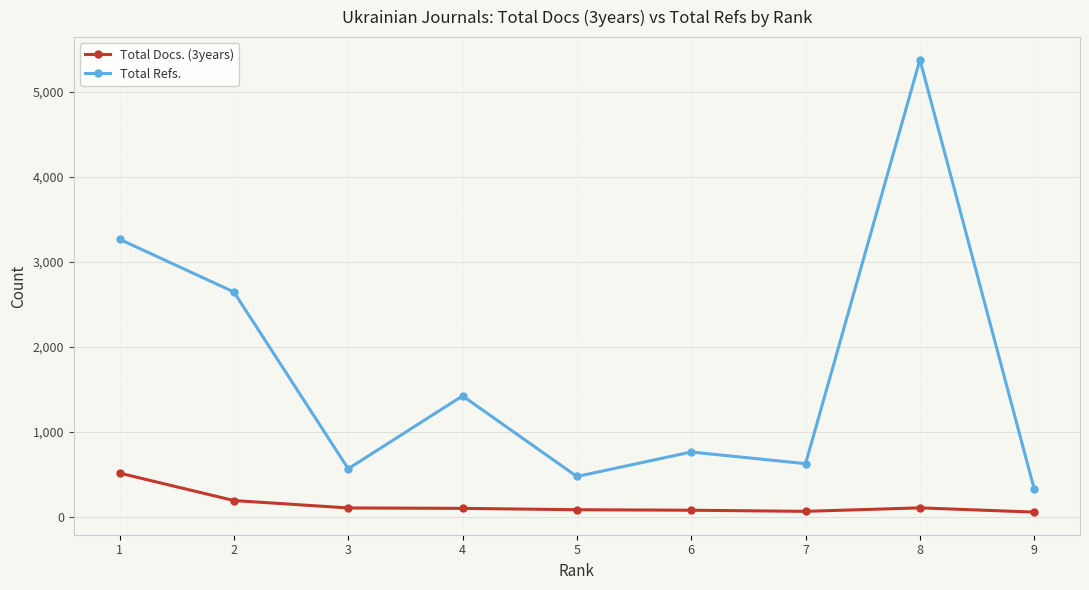

What is the minimum value for Total Refs.?

327